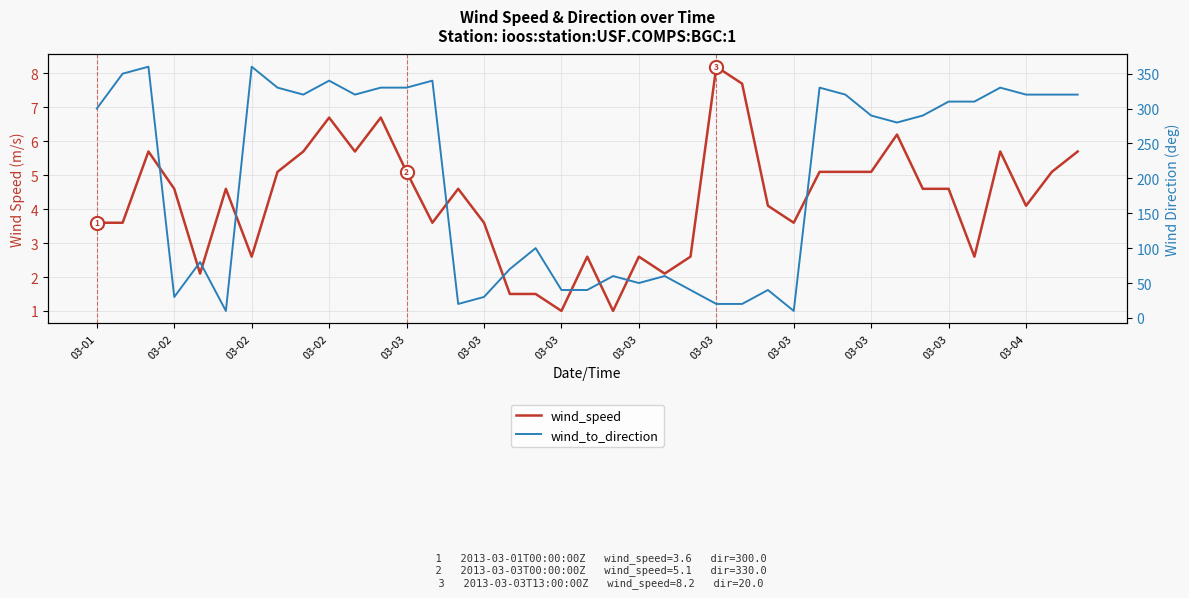

At how many categories does at least one series exceed 231?

22